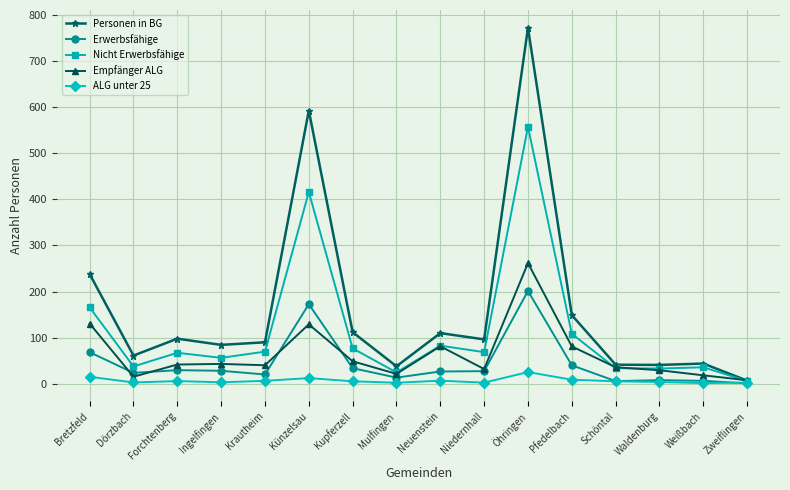

Which series has the widest spread of values?

Personen in BG